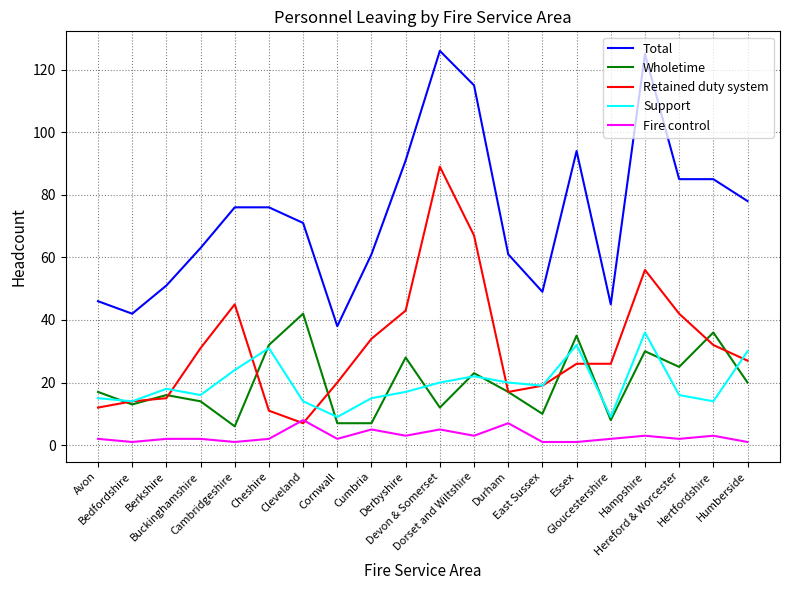

How many lines are shown in the chart?

5